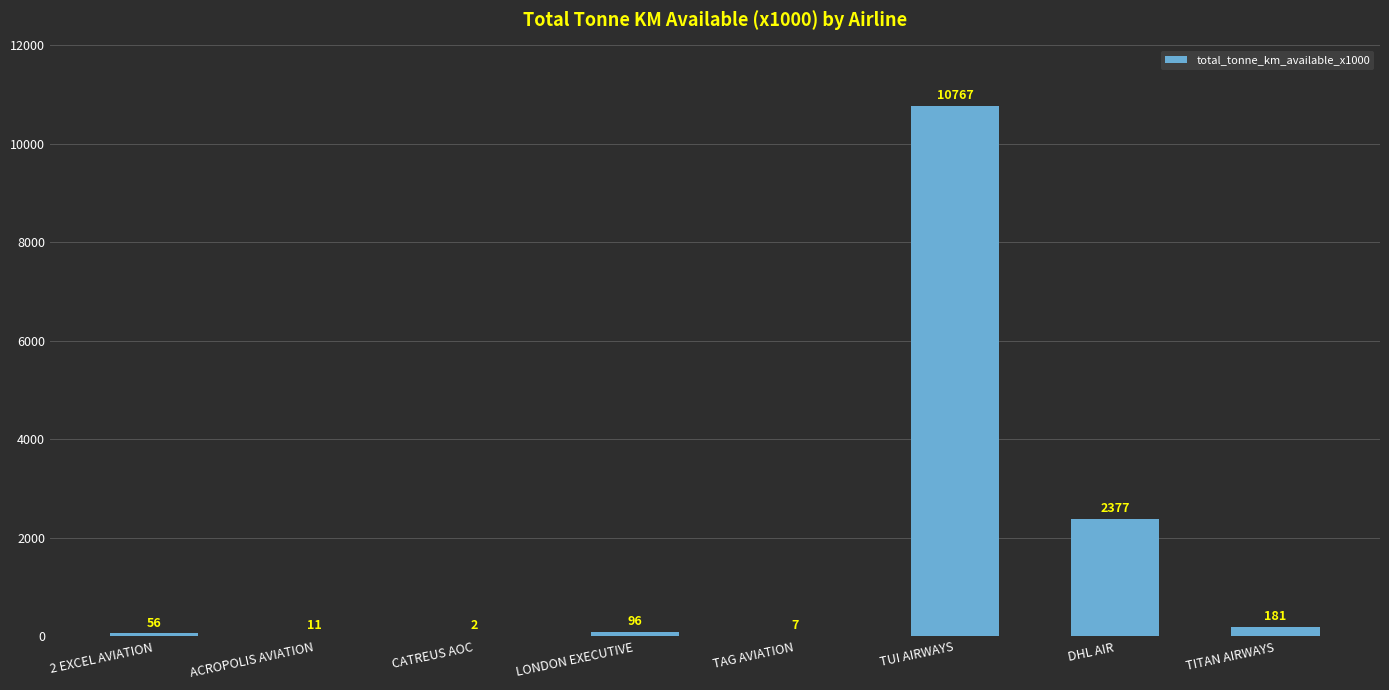

Does the chart contain stacked bars?

No